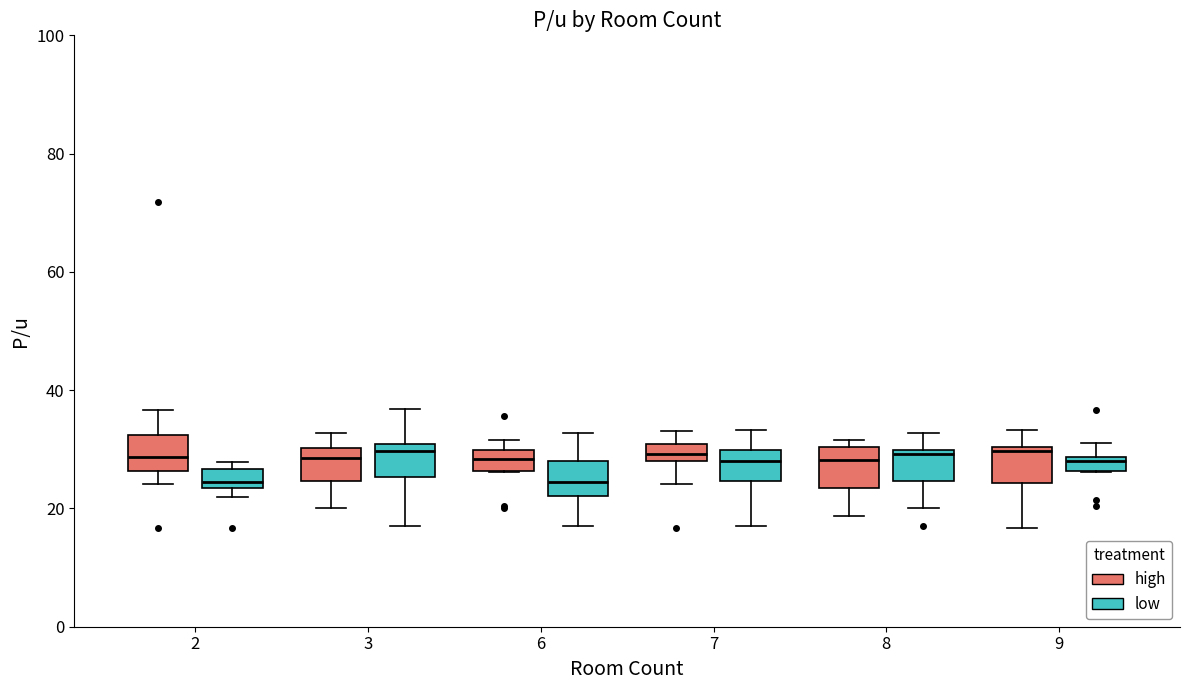

Where is the upper edge of the box for 8 (high) on the y-axis? The values are not printed on the chart, so give them approximately, as read against the axis.

30